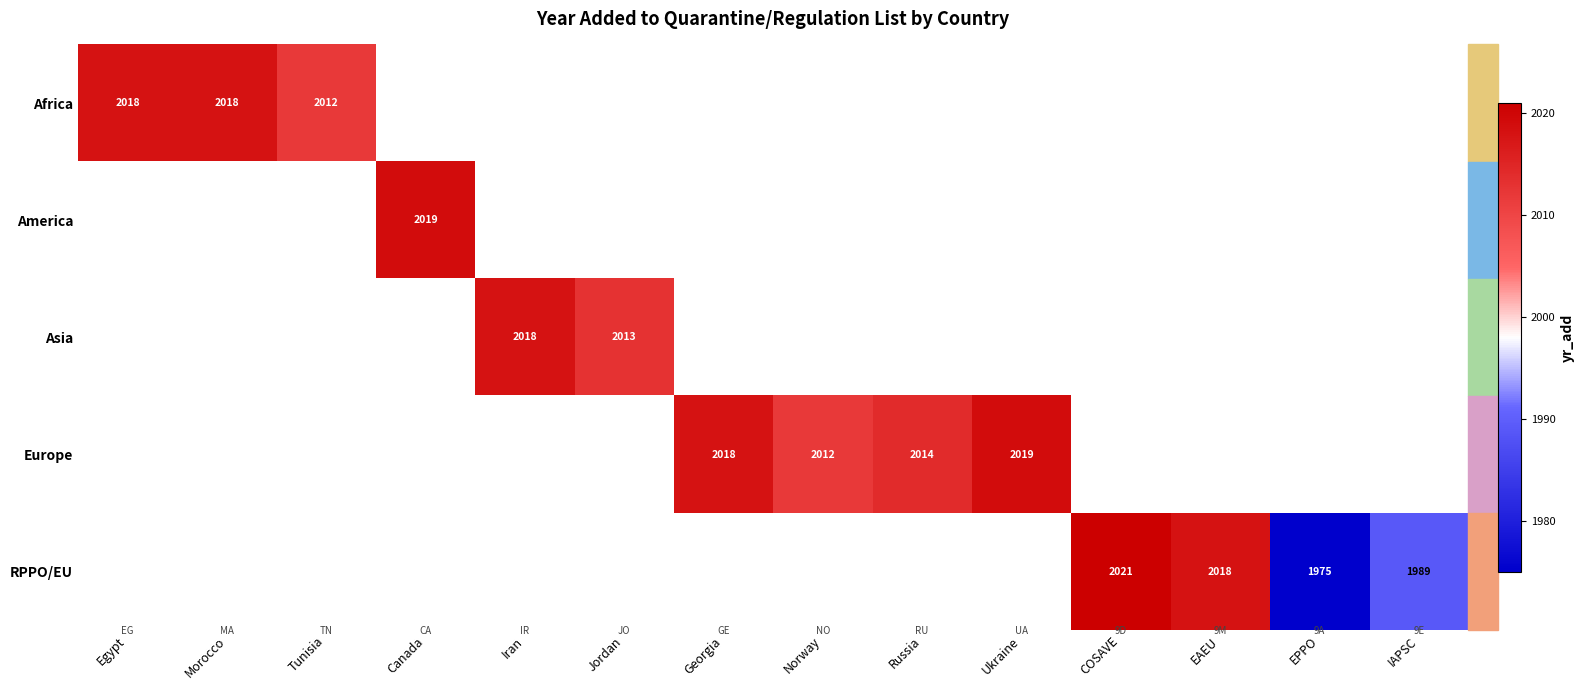

The value of RPPO/EU at COSAVE is 2021. True or false?

True